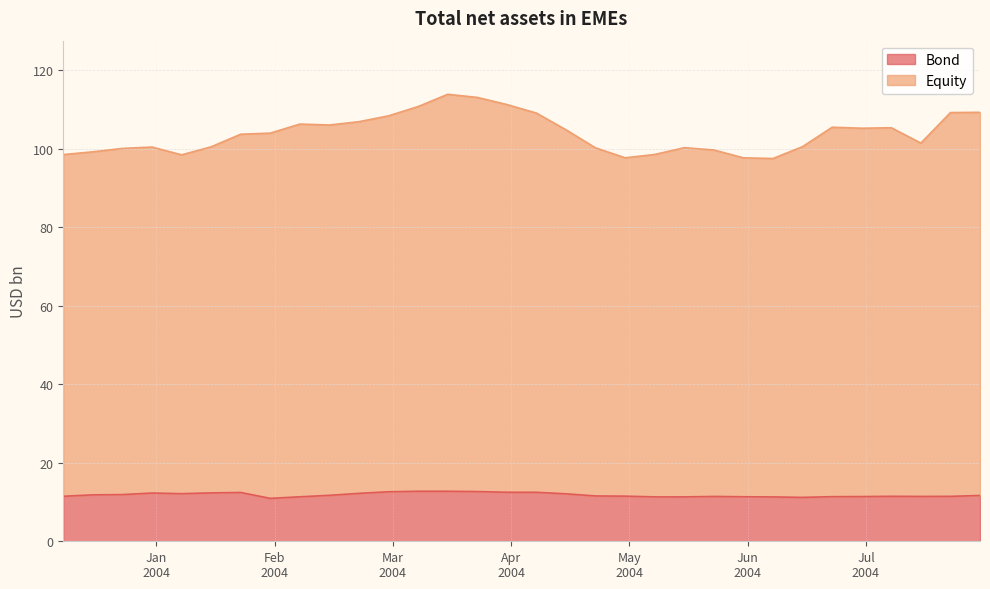

What are all the series names shown in the legend?

Bond, Equity